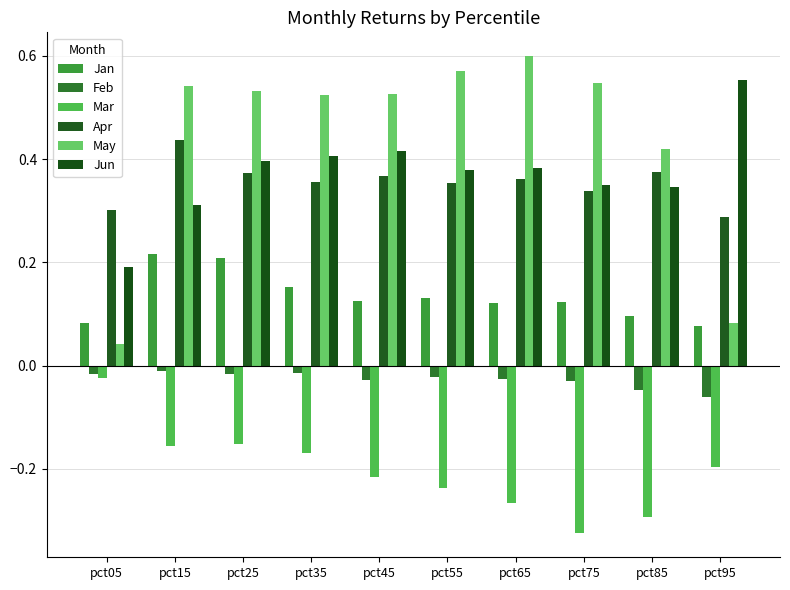

The Apr series shows 0.4 at pct25. True or false?

True